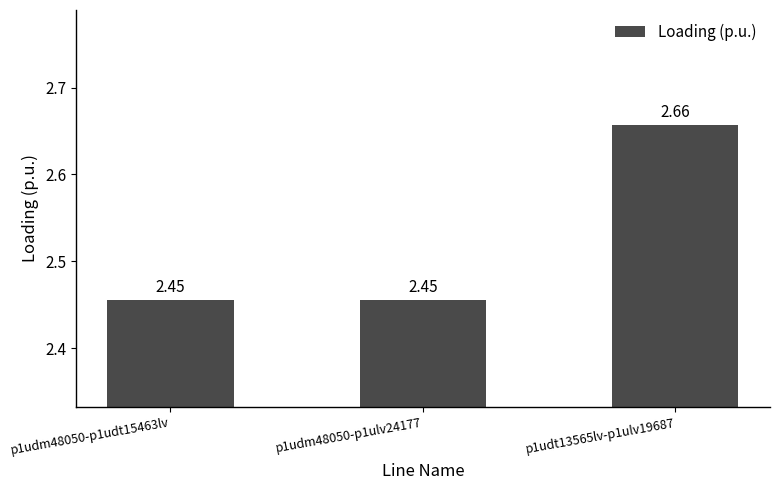

How many values are between 2 and 3?

3